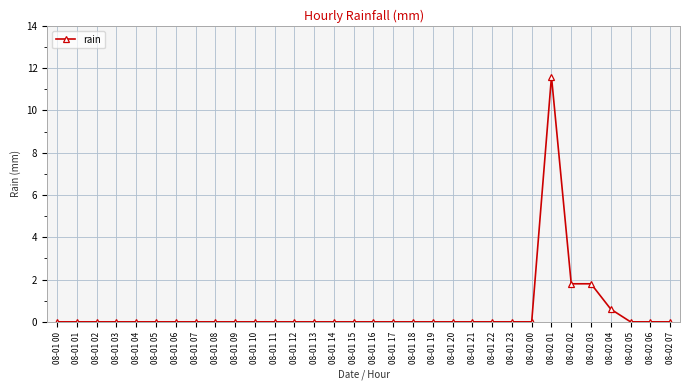

What is the change in value from 08-01 20 to 08-02 01?

+11.6